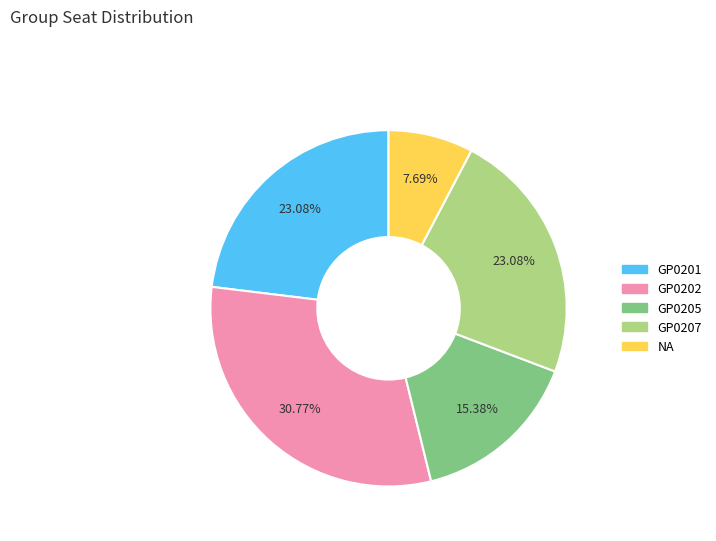

Between GP0201 and GP0205, which is larger?

GP0201